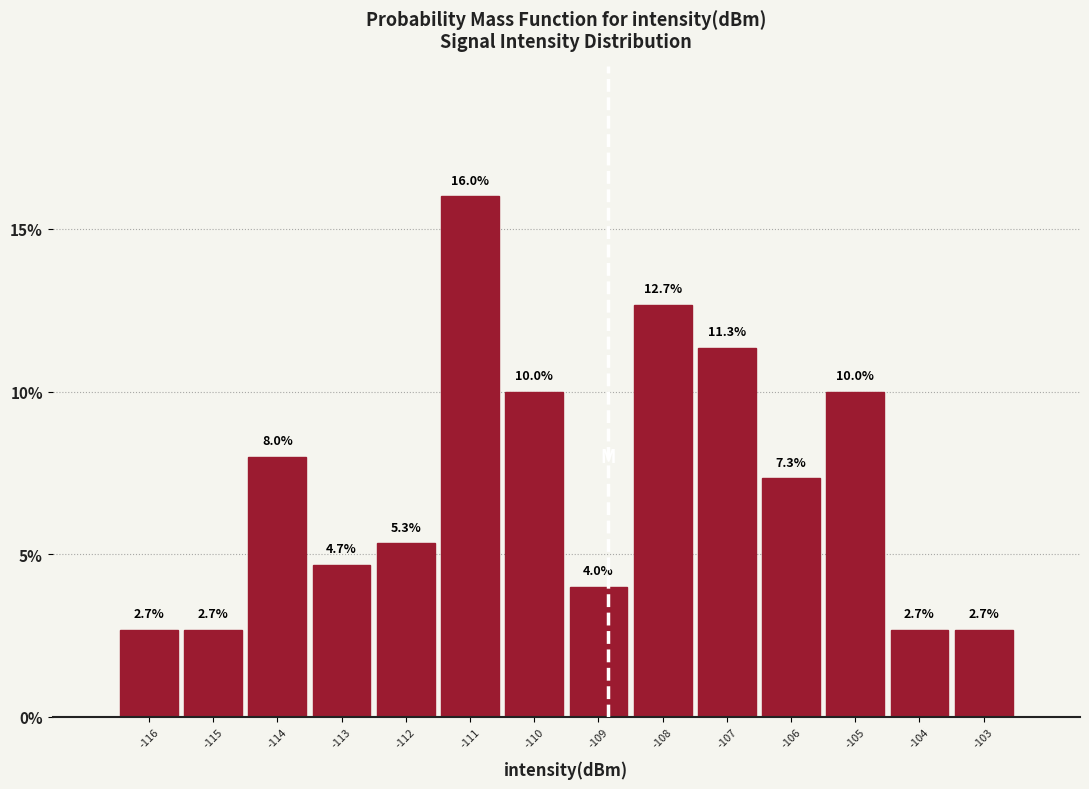

Reading left to right, list all the values displayed in this chart.

2.7	2.7	8.0	4.7	5.3	16.0	10.0	4.0	12.7	11.3	7.3	10.0	2.7	2.7